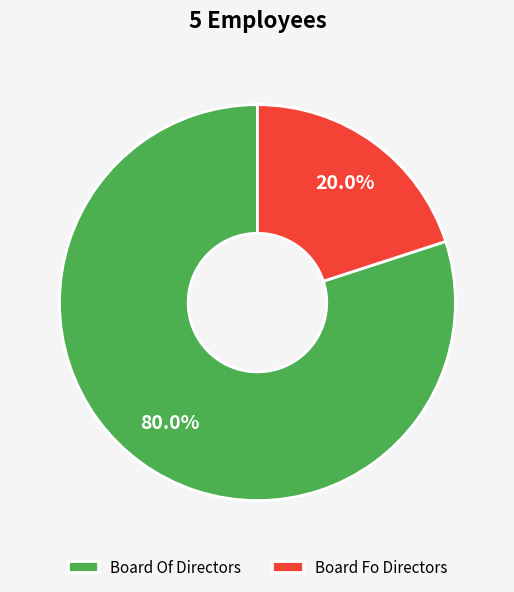

To the nearest percent, what is the combined percentage of Board Of Directors and Board Fo Directors?

100%